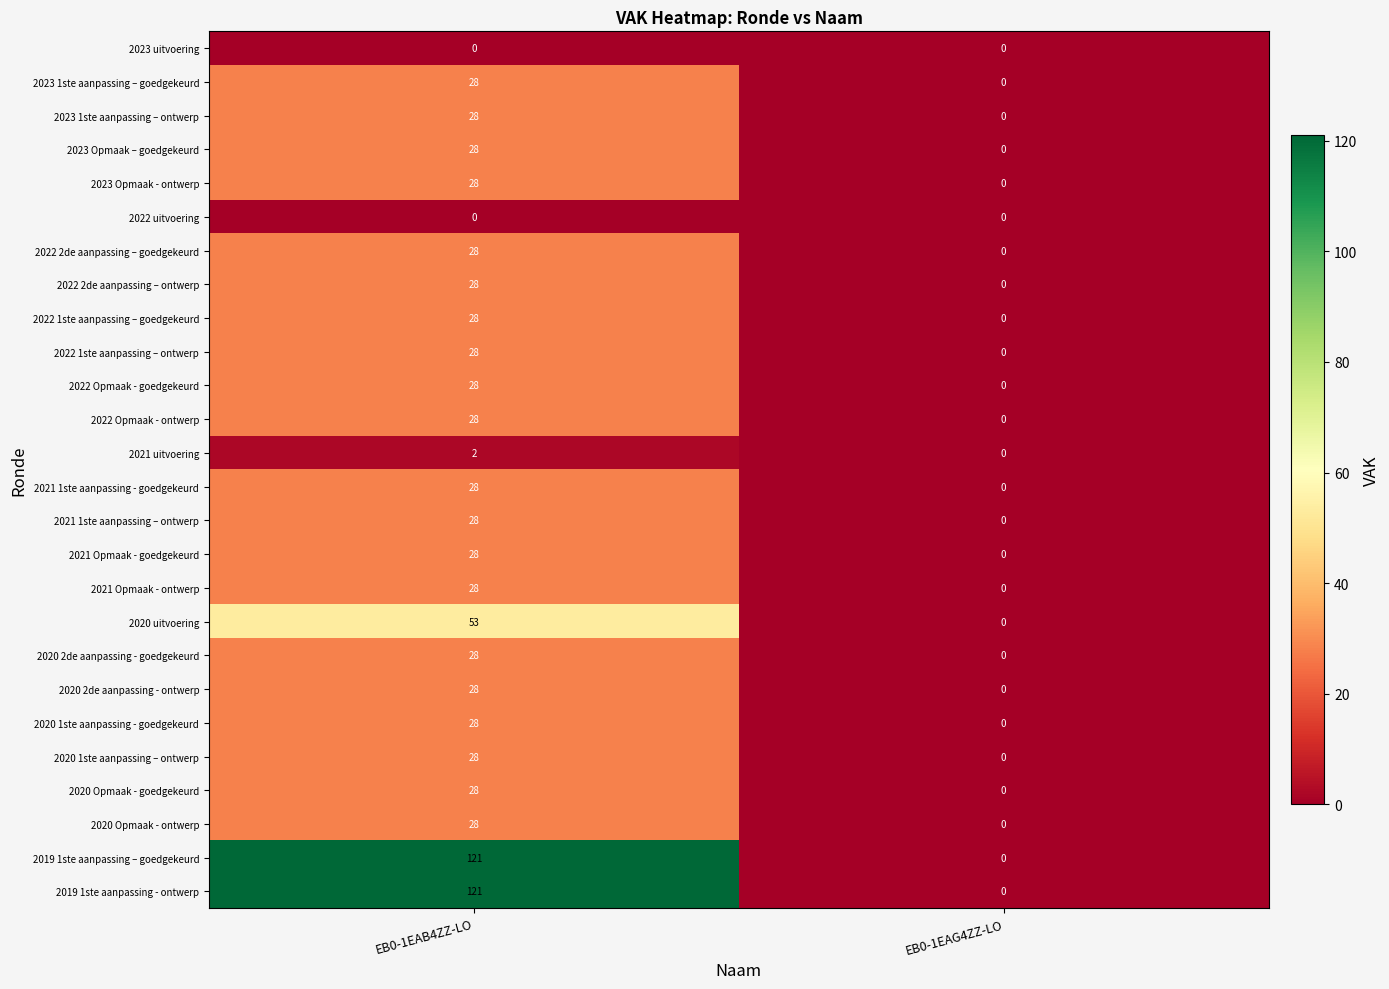

Rank the categories by 2023 1ste aanpassing – goedgekeurd value from lowest to highest.

EB0-1EAG4ZZ-LO, EB0-1EAB4ZZ-LO